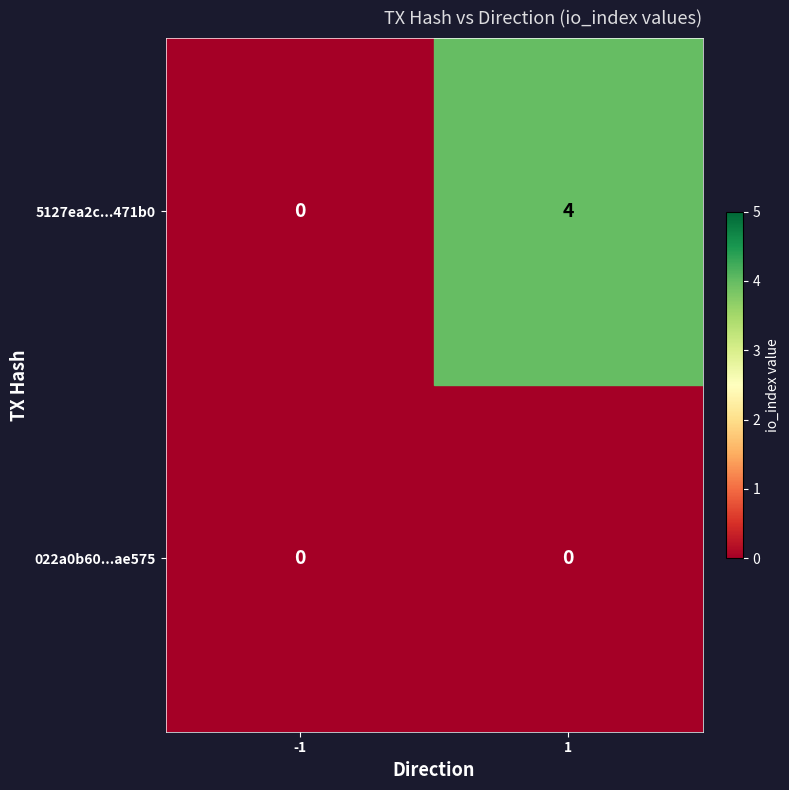

What is the total value across all series at 1?

4